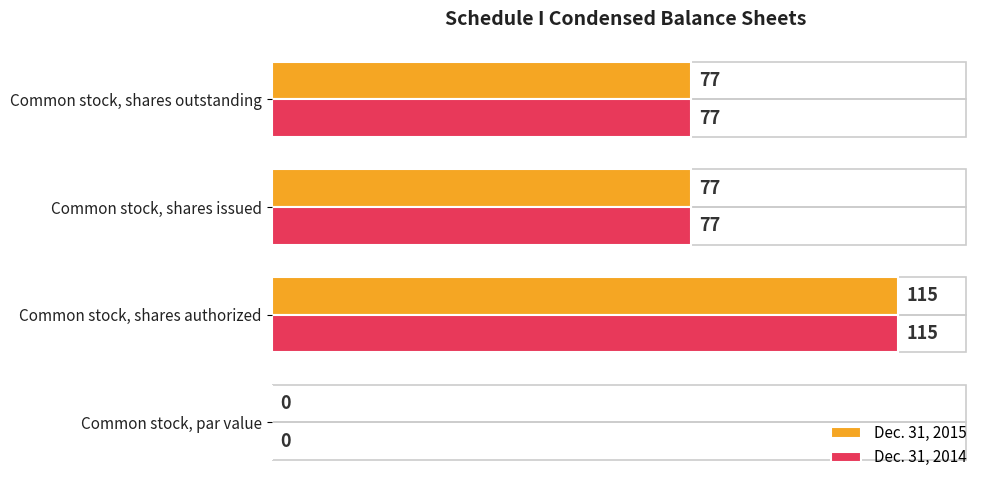

What is the greatest value displayed?

115